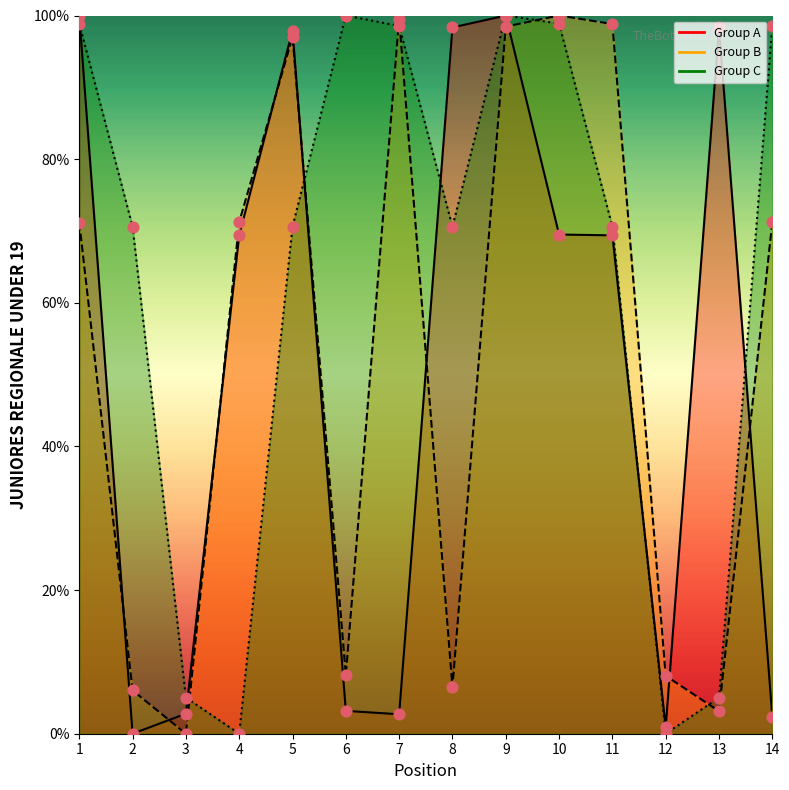

Which series contains the lowest Y value?

Group A